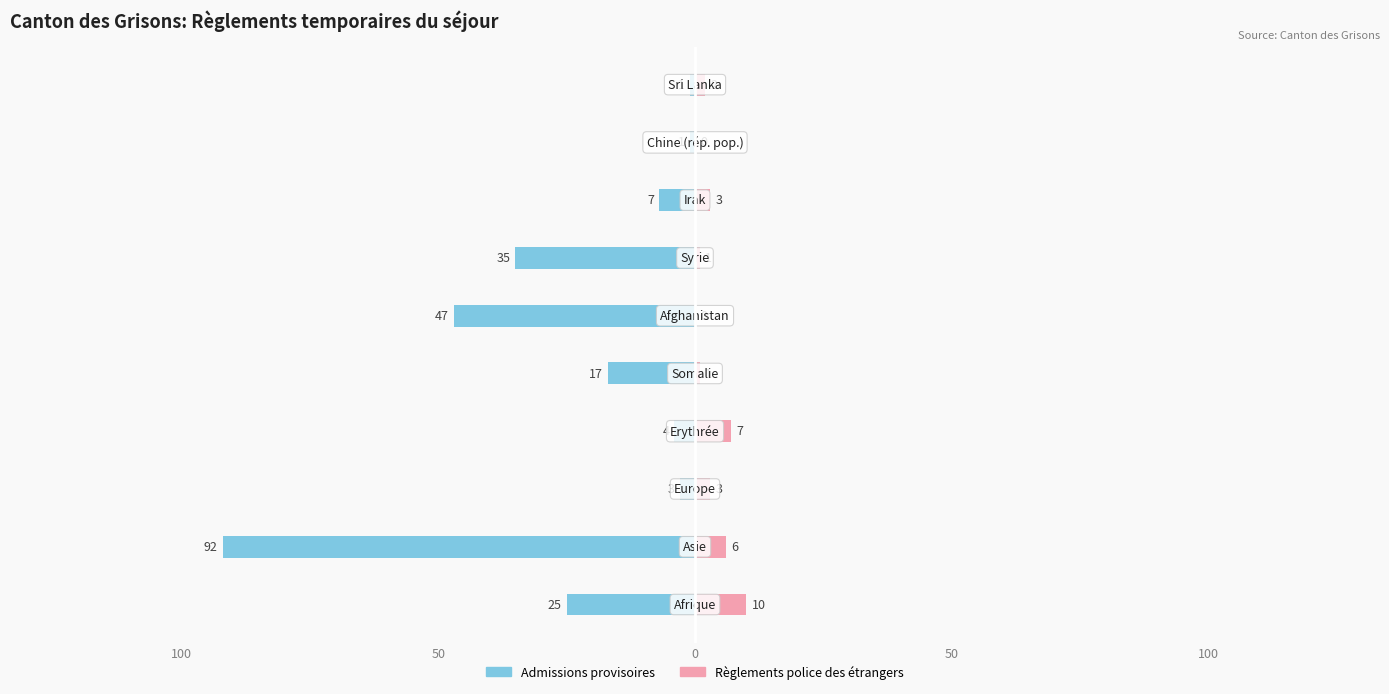

True or false: Règlements police des étrangers has a value of 1 at 50.

False